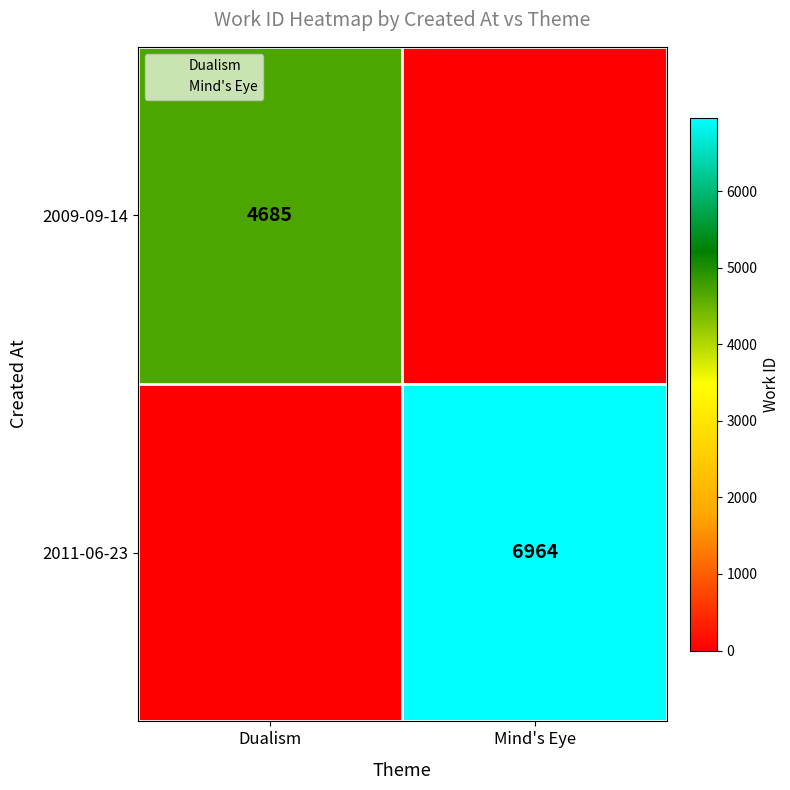

At how many categories does at least one series exceed 3041?

2